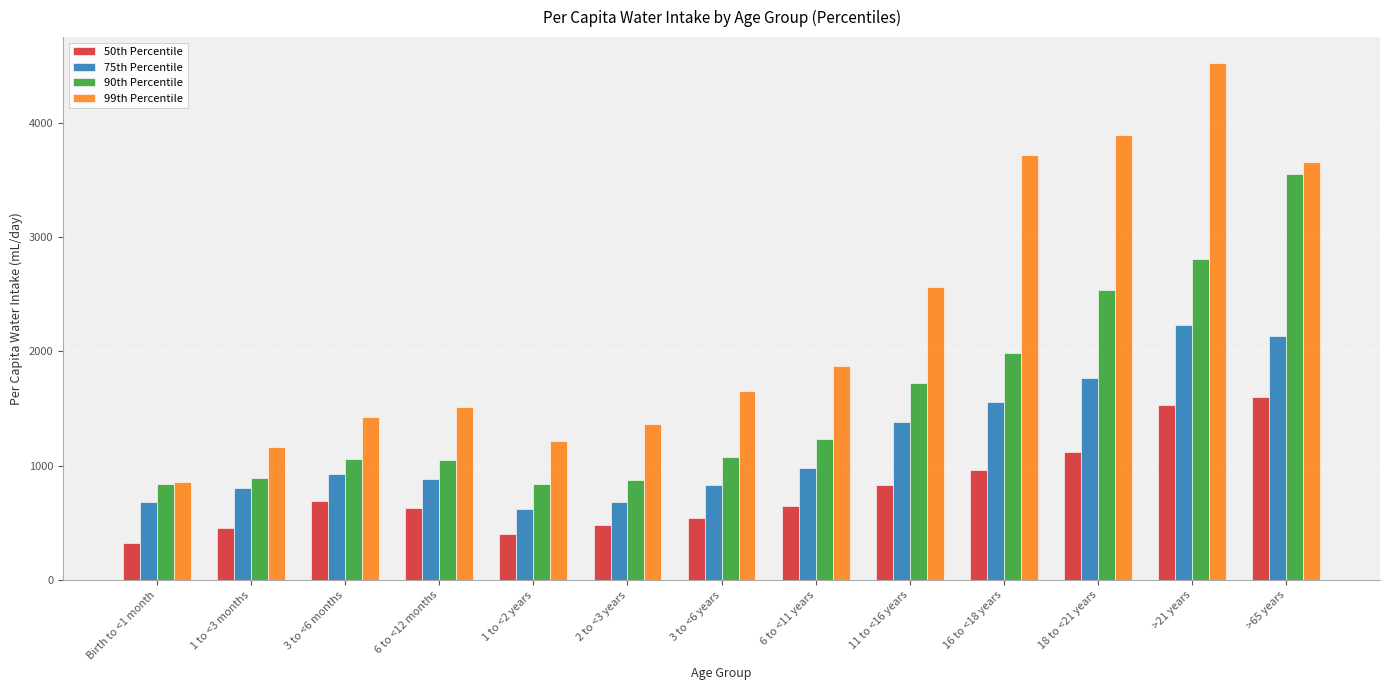

What is the difference between the highest and lowest values at >65 years?

2060